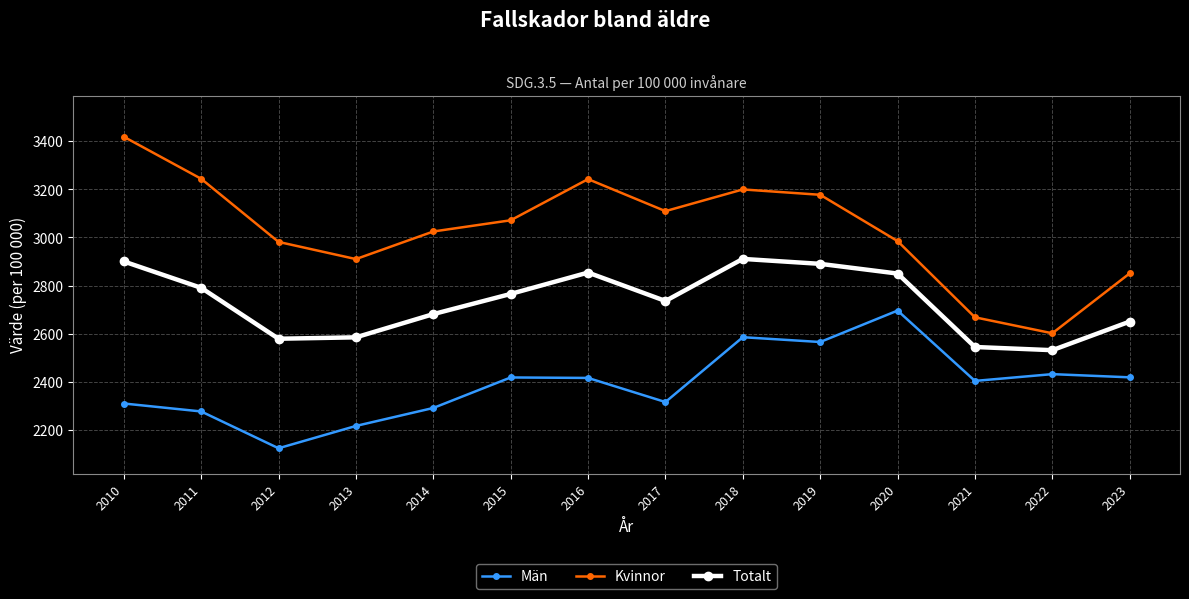

Which series changed the most between 2016 and 2017?

Kvinnor